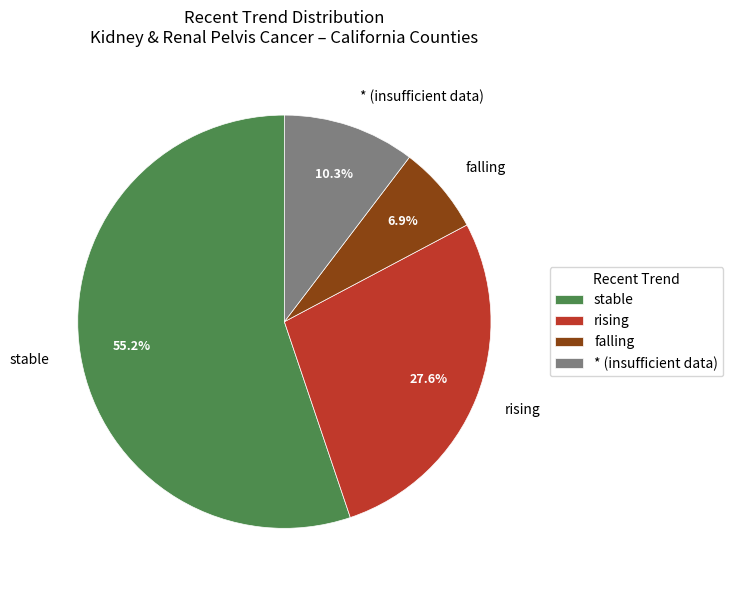

Does falling represent more than half of the total?

No